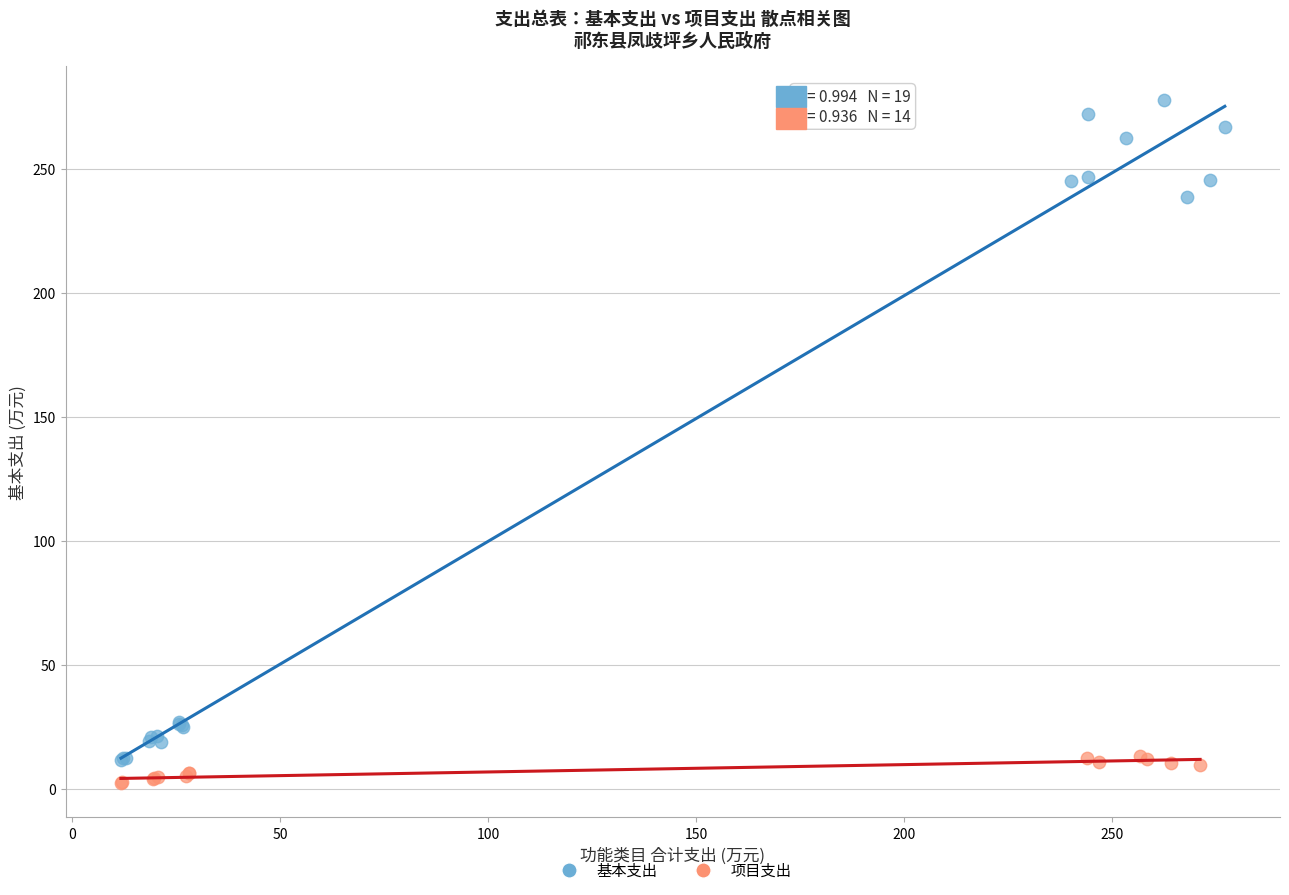

What are all the series names shown in the legend?

基本支出, 项目支出